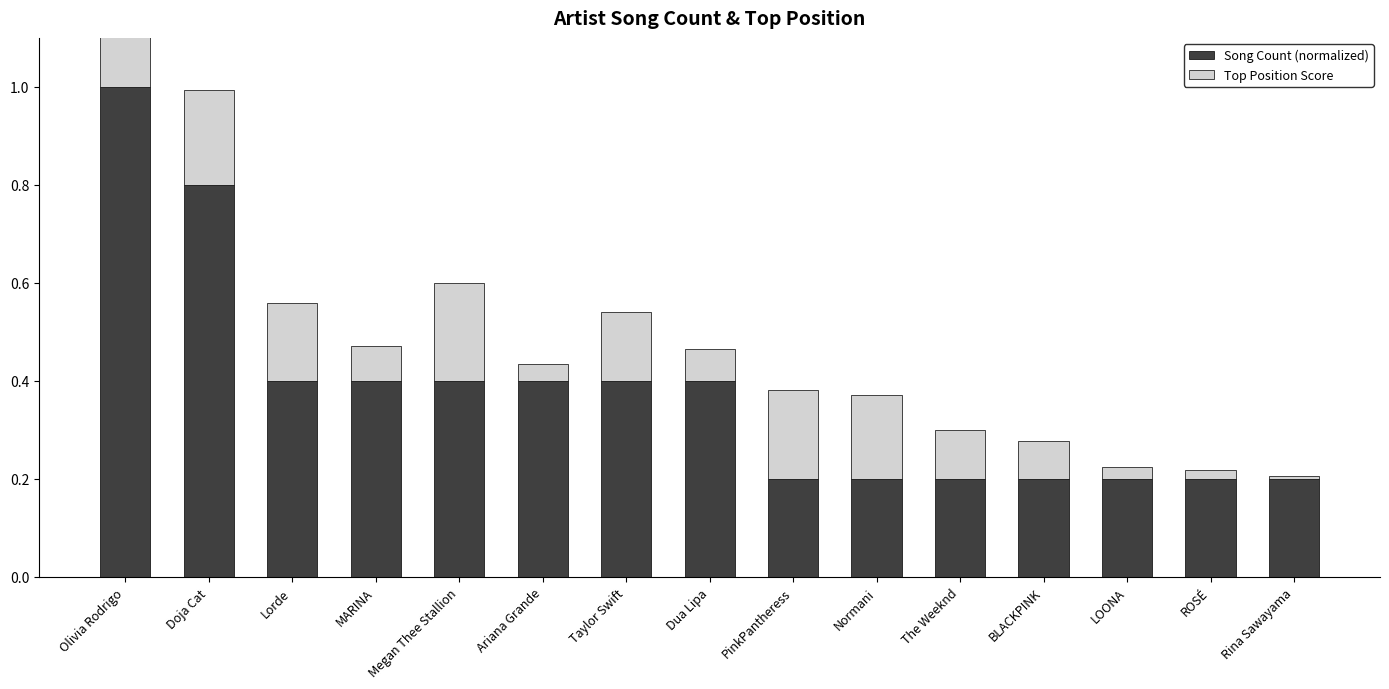

Count the Song Count (normalized) values in the range 0 to 1.

15